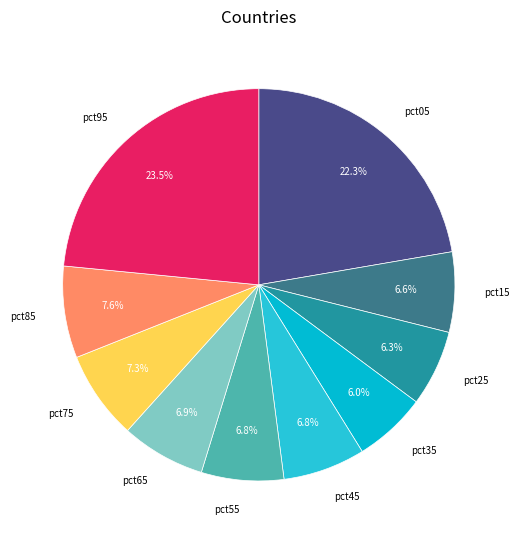

Count the number of slices in the pie.

10